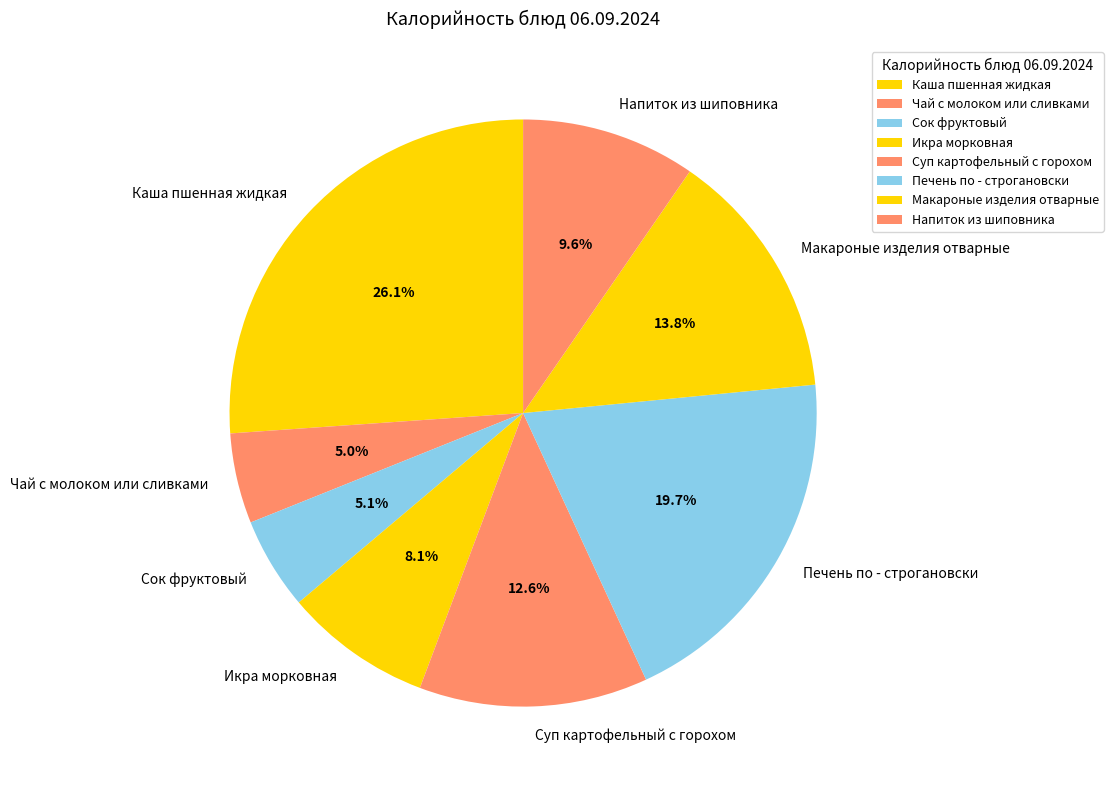

How many segments does this pie chart have?

8